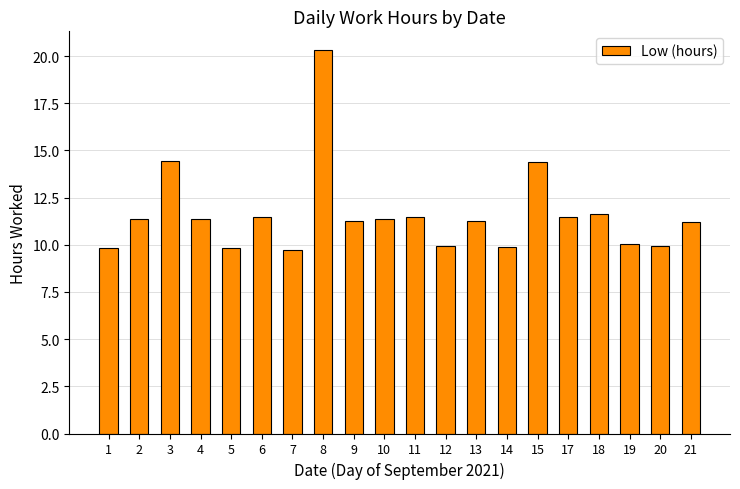

What is the approximate value at 20?

9.9